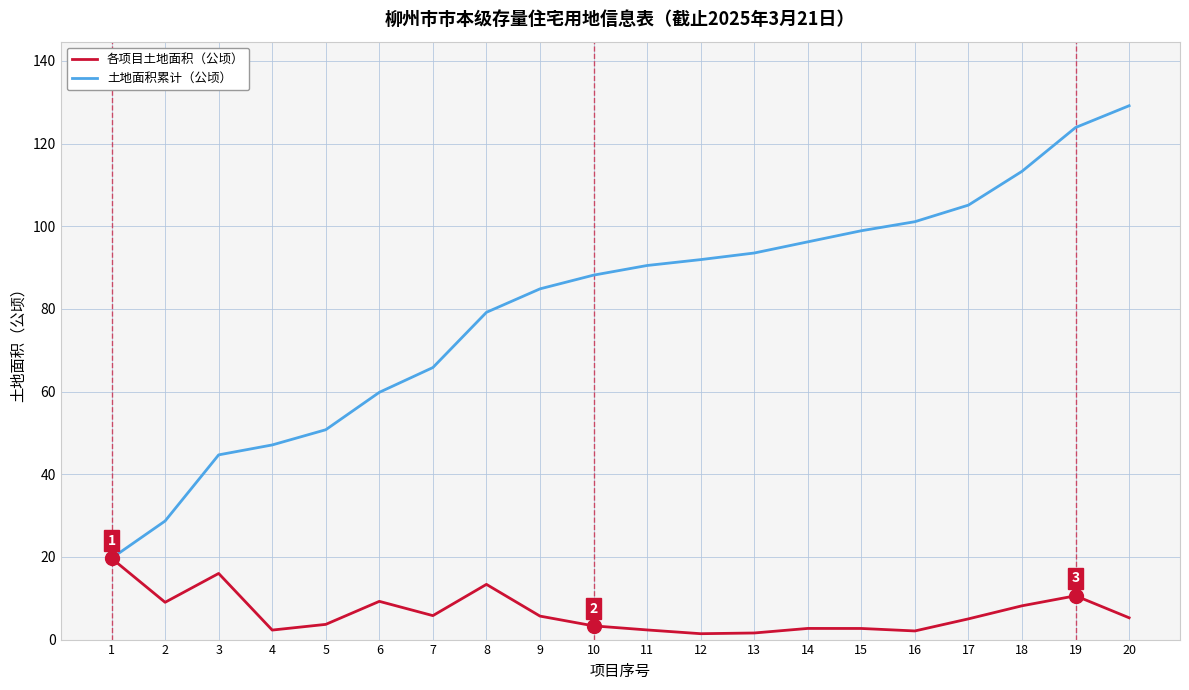

Rank the series by their maximum value, from highest to lowest.

土地面积累计（公顷）, 各项目土地面积（公顷）